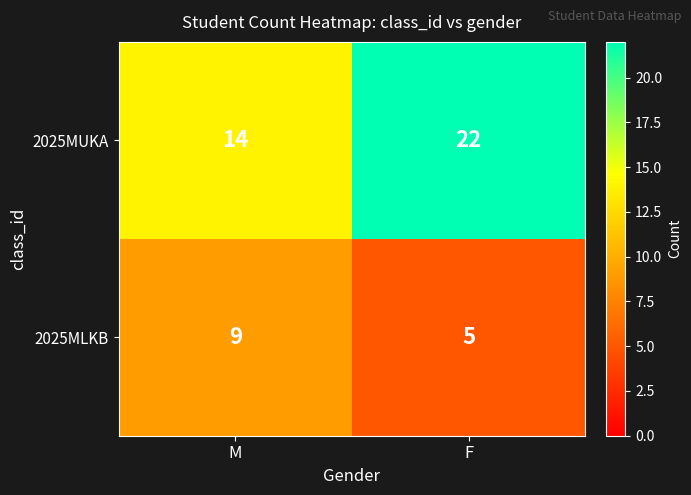

Between M and F, which series saw the biggest shift?

2025MUKA